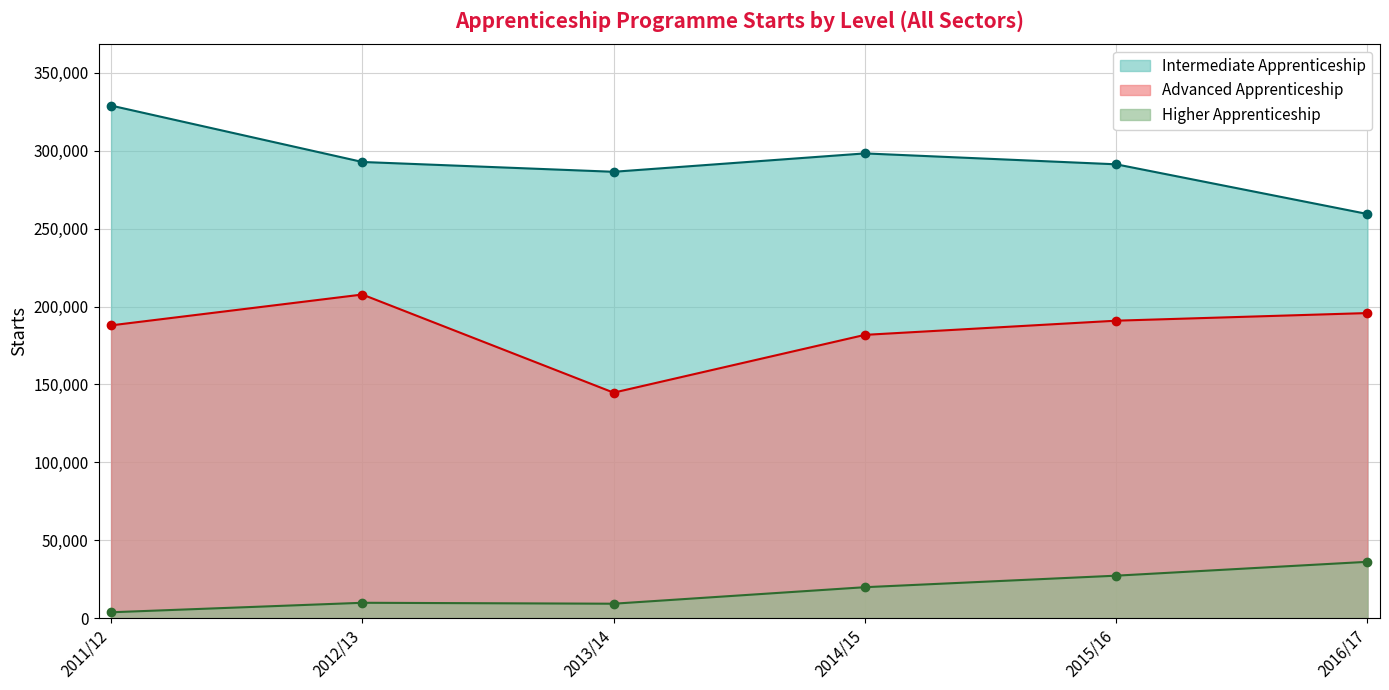

Reading right to left, what are all the values shown in this chart?

Intermediate Apprenticeship: 259400	291300	298300	286500	292800	329000
Advanced Apprenticeship: 195800	190900	181800	144700	207700	187900
Higher Apprenticeship: 36100	27200	19800	9200	9800	3700